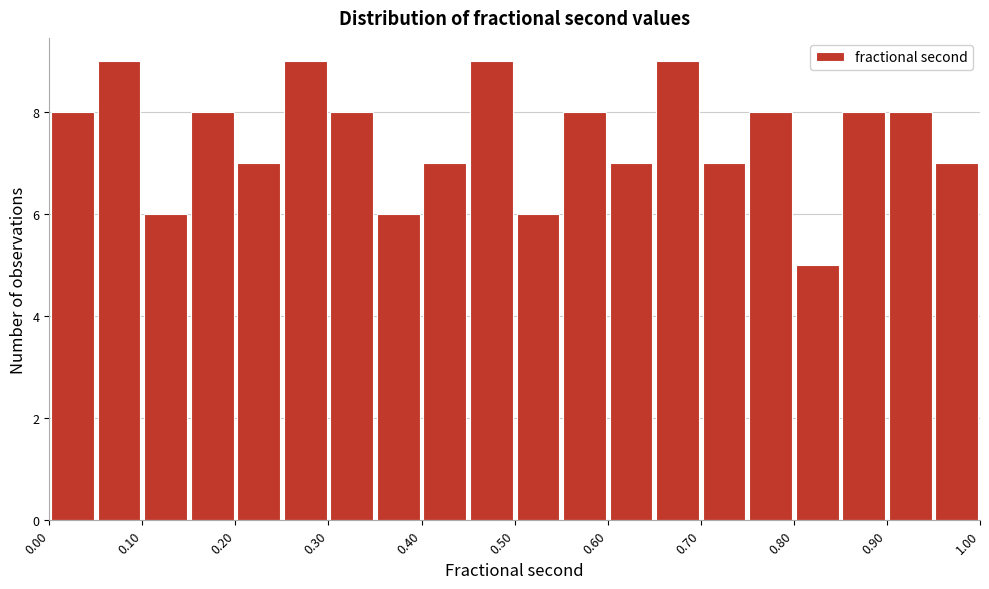

What is the height of the bar covering 0.75 to 0.80 on the x-axis? The values are not printed on the chart, so give them approximately, as read against the axis.

8